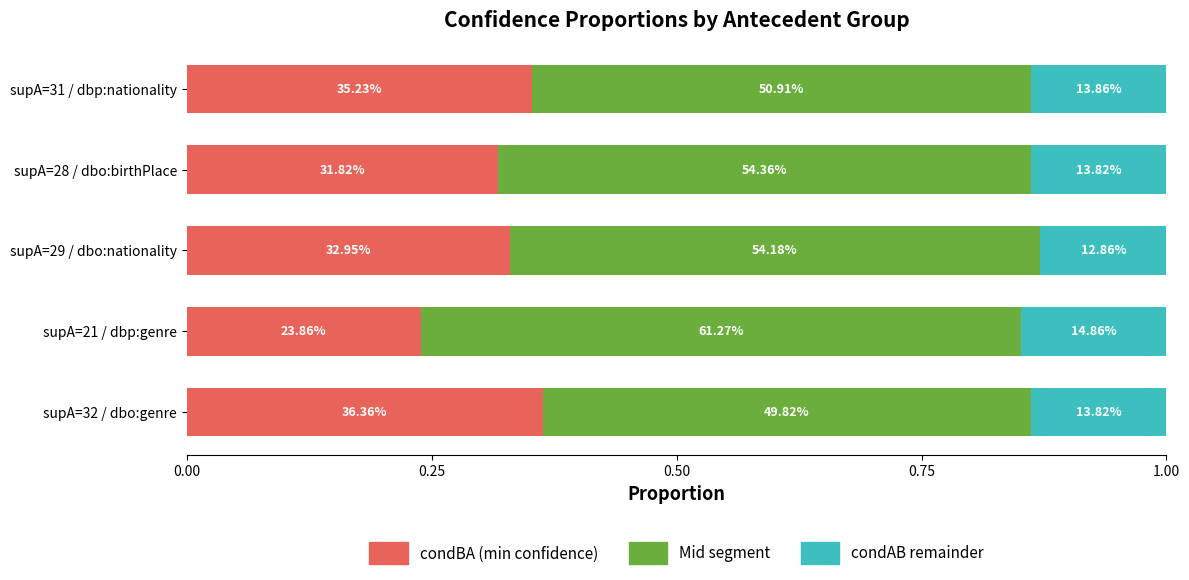

What are all the series names shown in the legend?

condBA (min confidence), Mid segment, condAB remainder